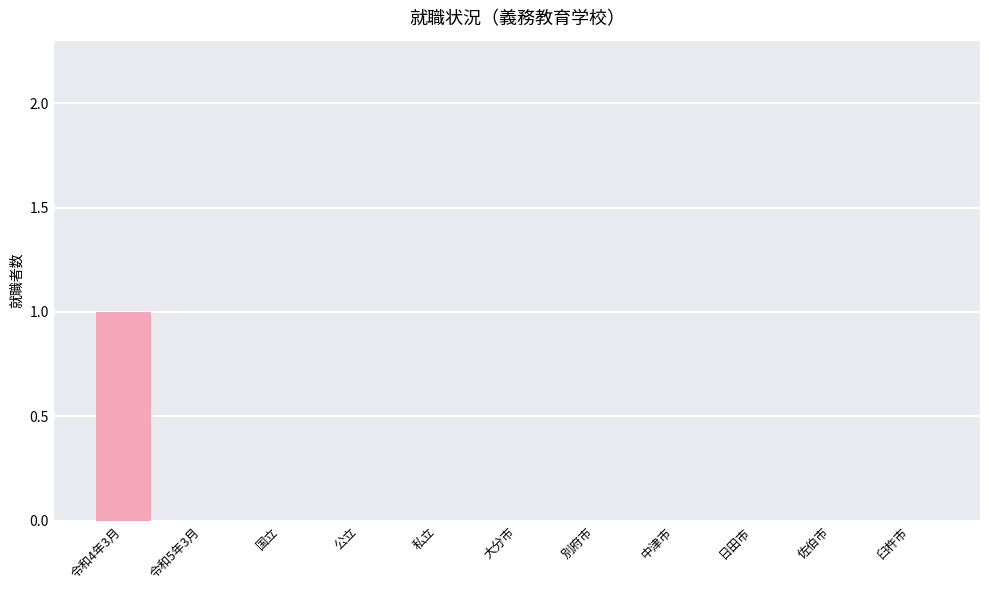

Are the bars horizontal?

No